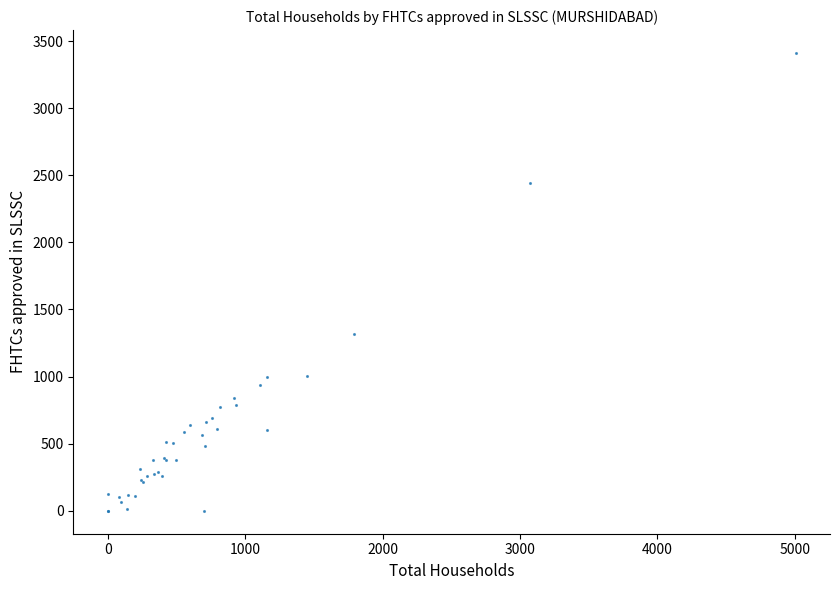

What Y value in the scatter plot is closest to 1705?

1318